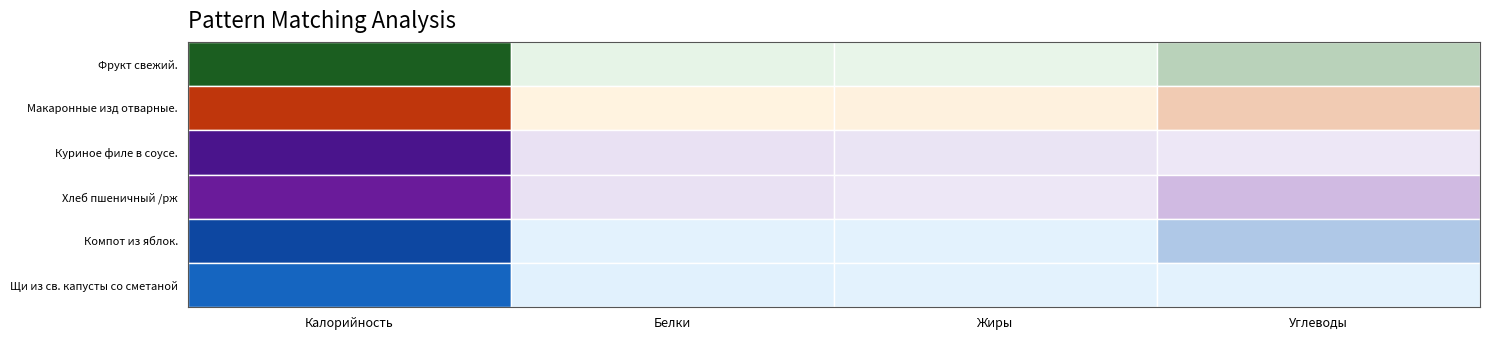

Reading left to right, list all the values displayed in this chart.

Фрукт свежий.: Калорийность=45.2	Белки=0.5	Жиры=0.0	Углеводы=10.4
Макаронные изд отварные.: Калорийность=156.6	Белки=6.5	Жиры=8.5	Углеводы=38.5
Куриное филе в соусе.: Калорийность=223.7	Белки=9.2	Жиры=6.9	Углеводы=2.7
Хлеб пшеничный /рж: Калорийность=105.7	Белки=3.4	Жиры=0.4	Углеводы=23.6
Компот из яблок.: Калорийность=103.0	Белки=0.2	Жиры=0.1	Углеводы=25.1
Щи из св. капусты со сметаной: Калорийность=119.5	Белки=4.8	Жиры=3.7	Углеводы=3.5